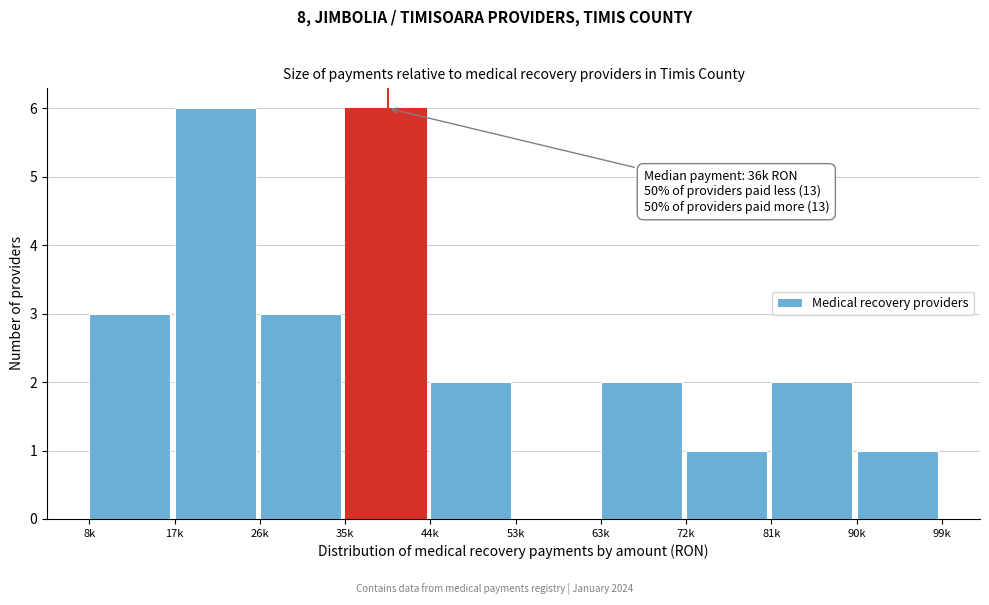

Reading left to right, what are all the values shown in this chart?

8k=3	17k=6	26k=3	35k=6	44k=2	53k=0	63k=2	72k=1	81k=2	90k=1